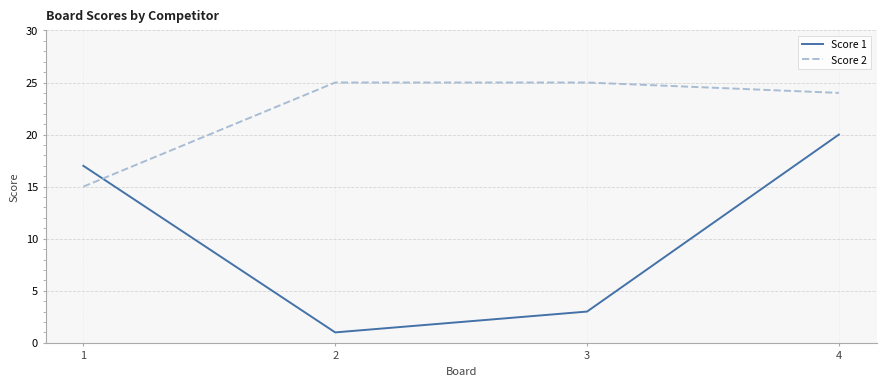

True or false: Score 1 and Score 2 intersect in this chart.

True